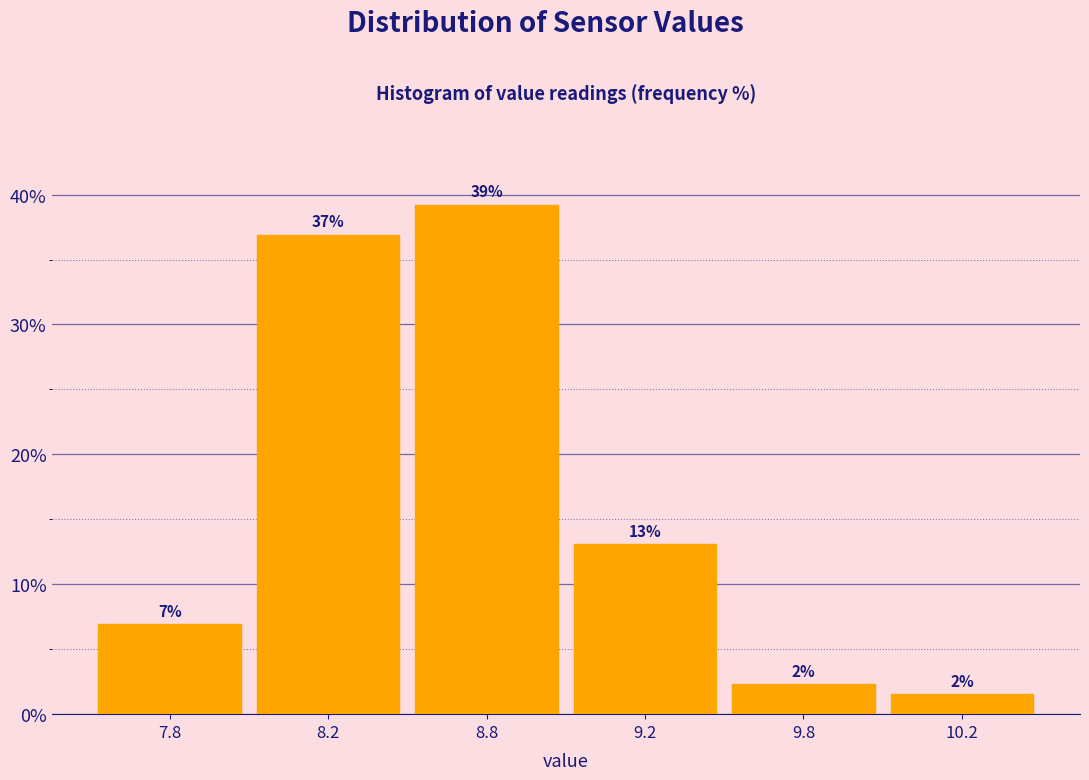

How many bars are there in total?

6